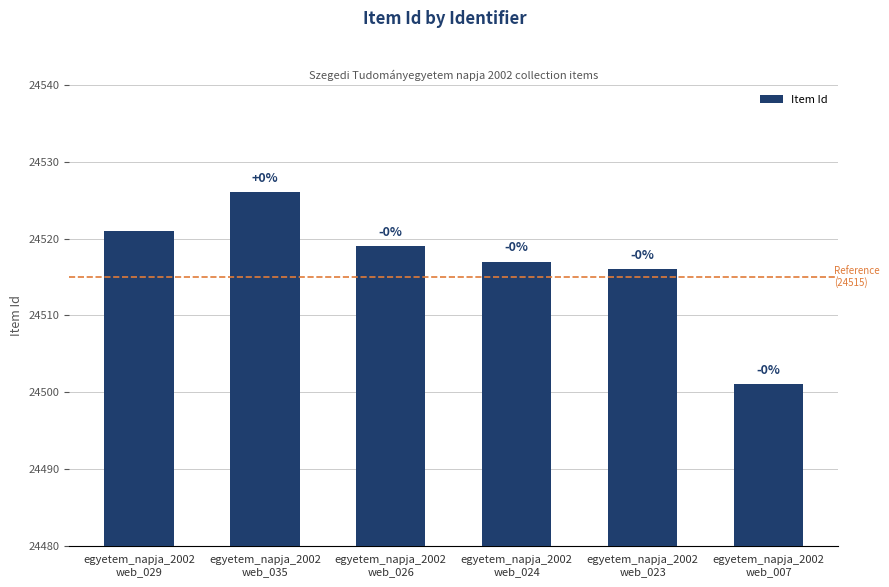

Which has a higher value, egyetem_napja_2002
web_024 or egyetem_napja_2002
web_007?

egyetem_napja_2002
web_024